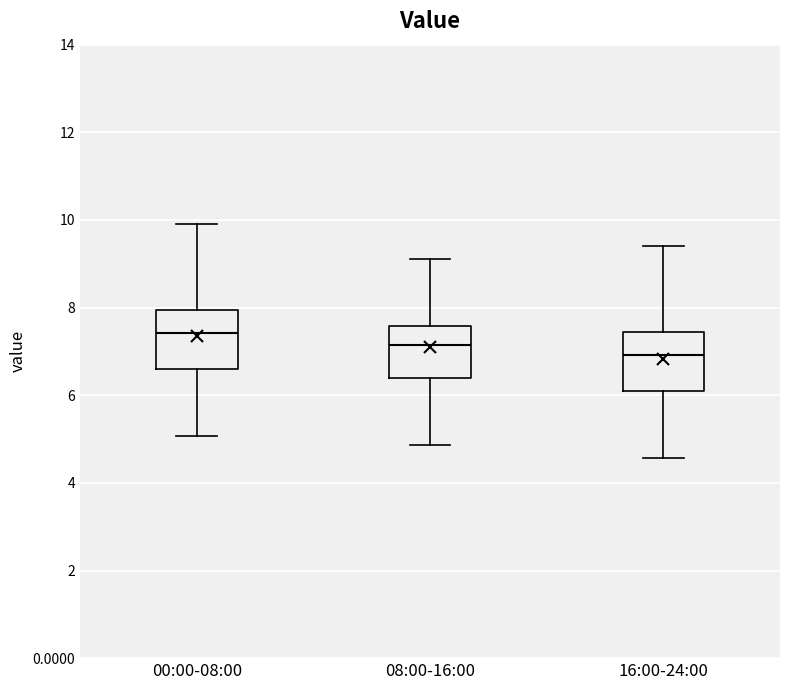

Which box has the highest median line?

00:00-08:00